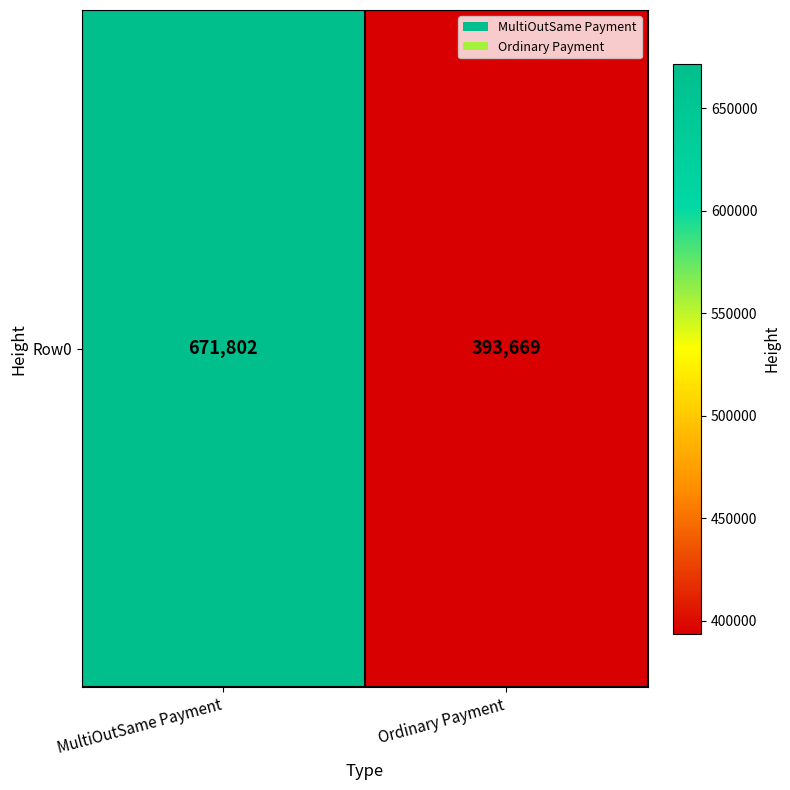

What is the change in value from MultiOutSame Payment to Ordinary Payment?

-278133